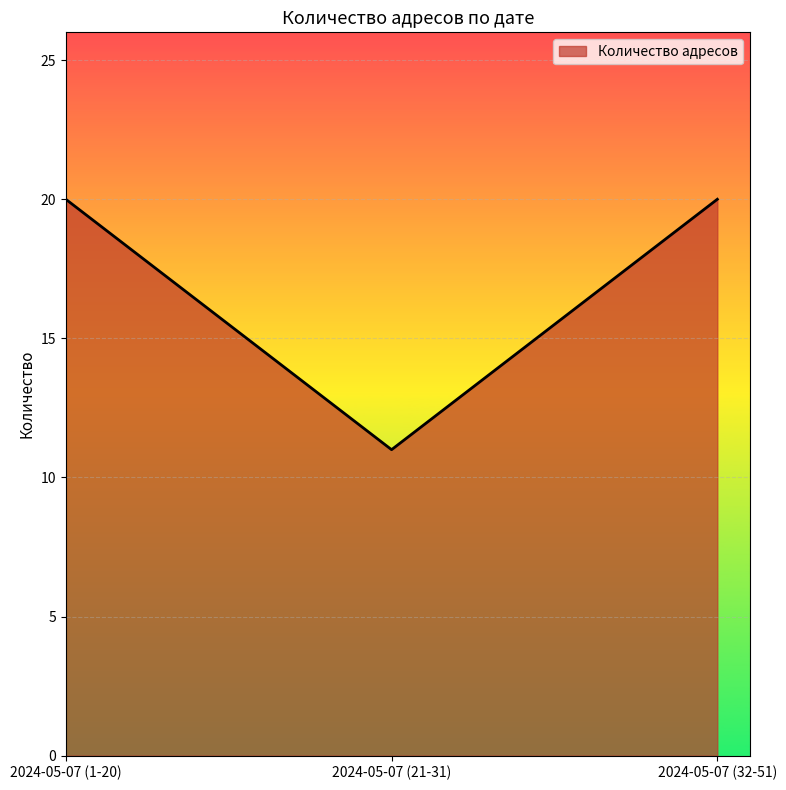

Count the number of data series in this chart.

1